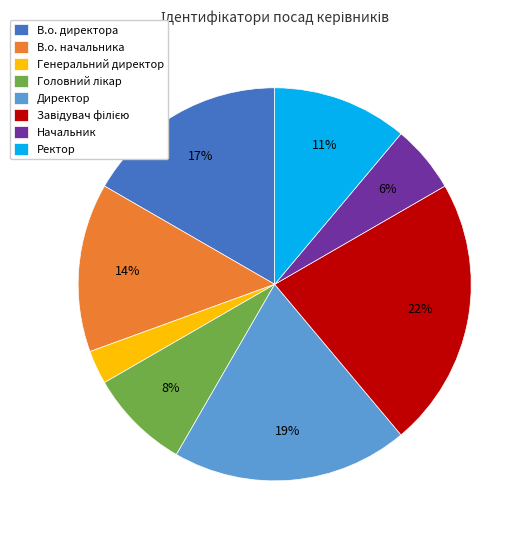

Is it true that Директор is 19% of the pie?

True